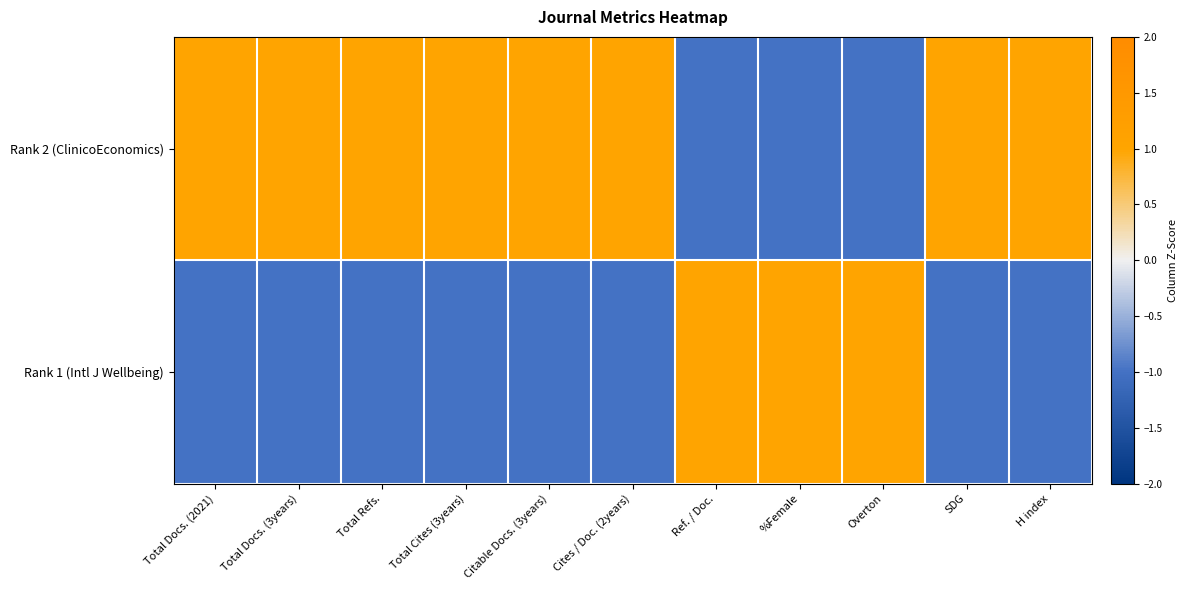

Rank the series by their maximum value, from highest to lowest.

Rank 2 (ClinicoEconomics), Rank 1 (Intl J Wellbeing)